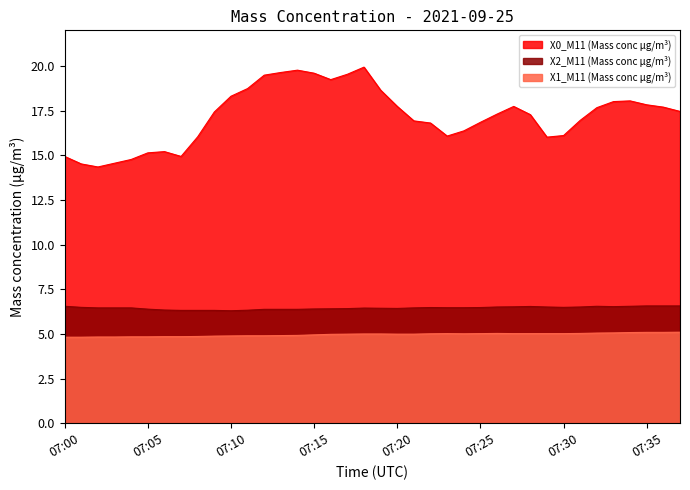

True or false: X2_M11 (Mass conc μg/m³) and X1_M11 (Mass conc μg/m³) cross at least once.

False